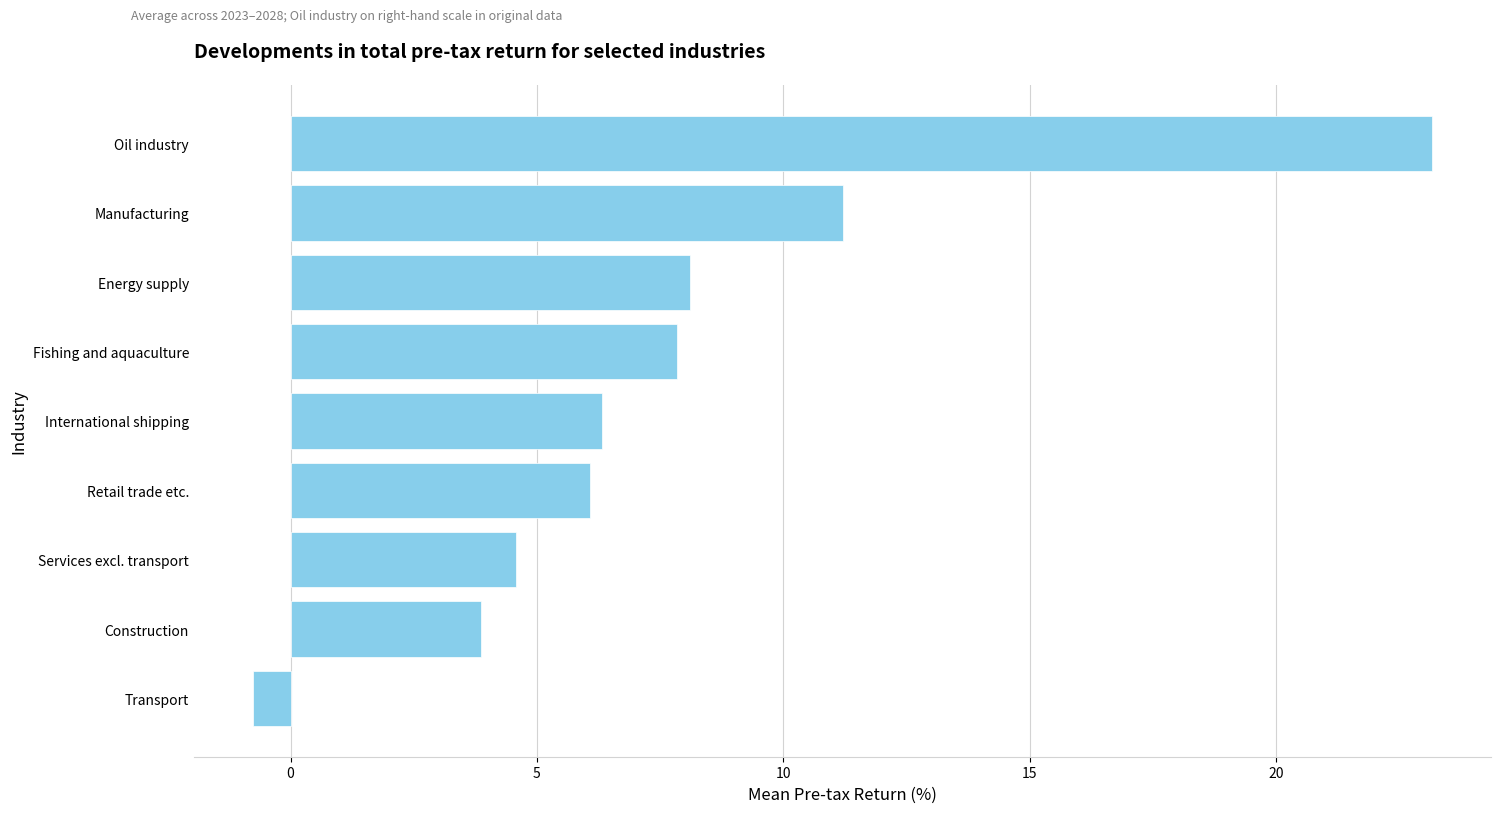

How many values are below zero?

1